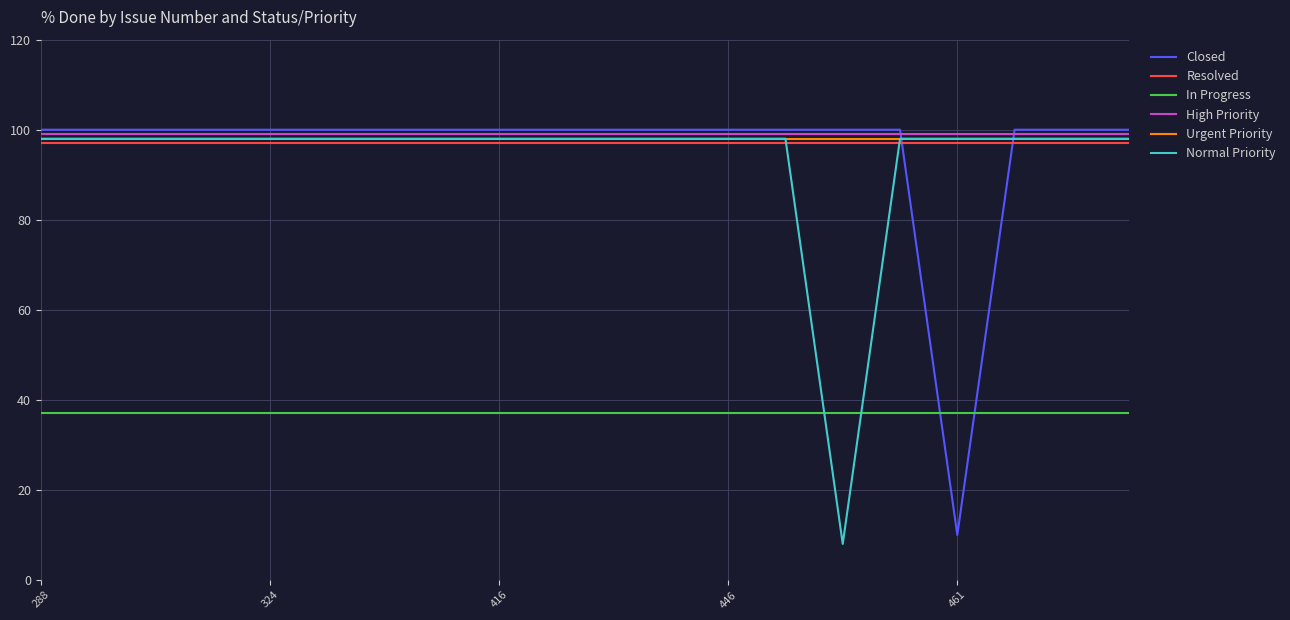

True or false: In Progress and Normal Priority intersect in this chart.

True